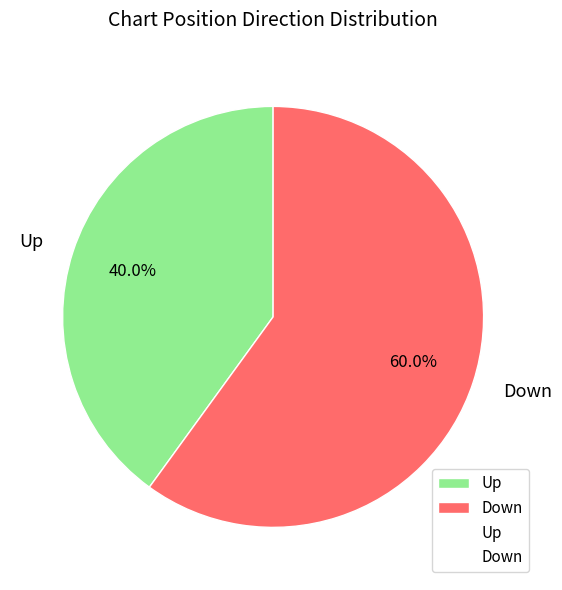

Count the number of slices in the pie.

2